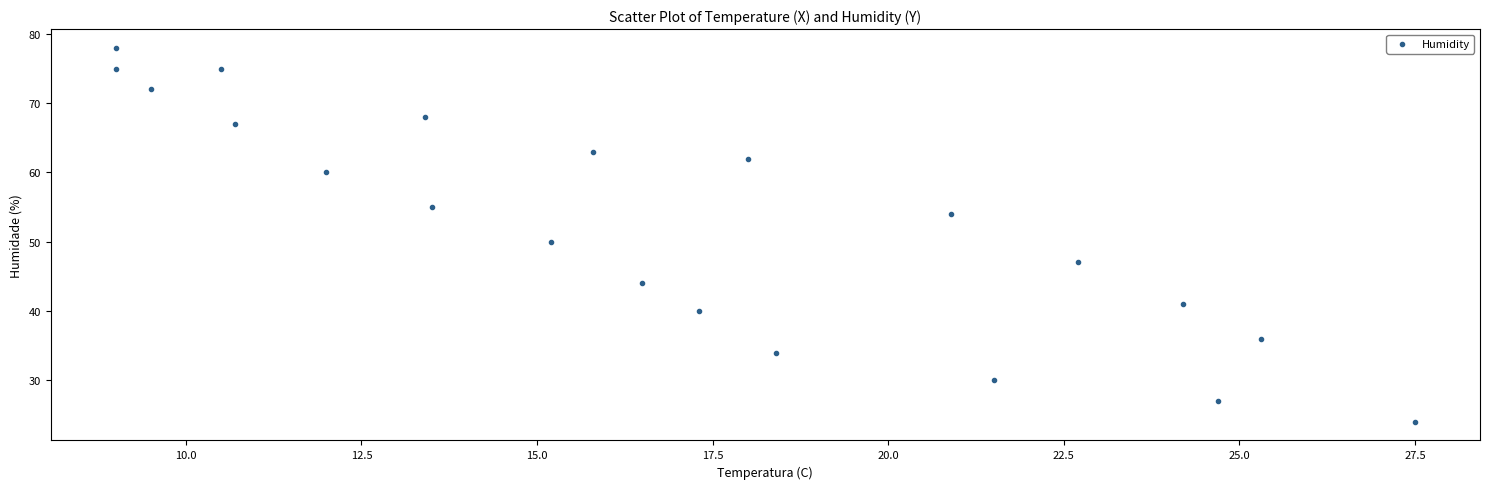

What Y value in the scatter plot is closest to 51?

50